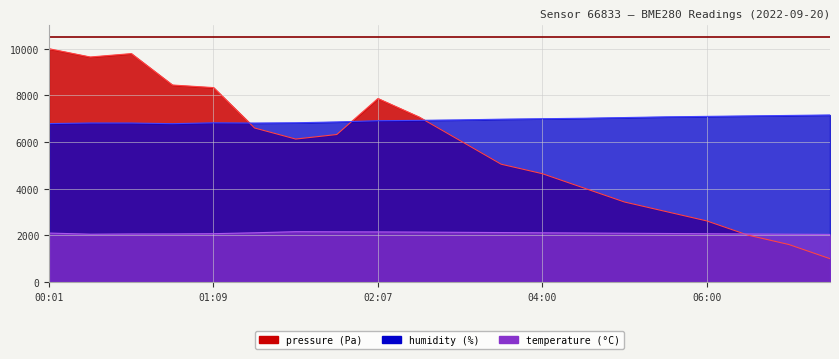

Where is the first local minimum for pressure?

00:18